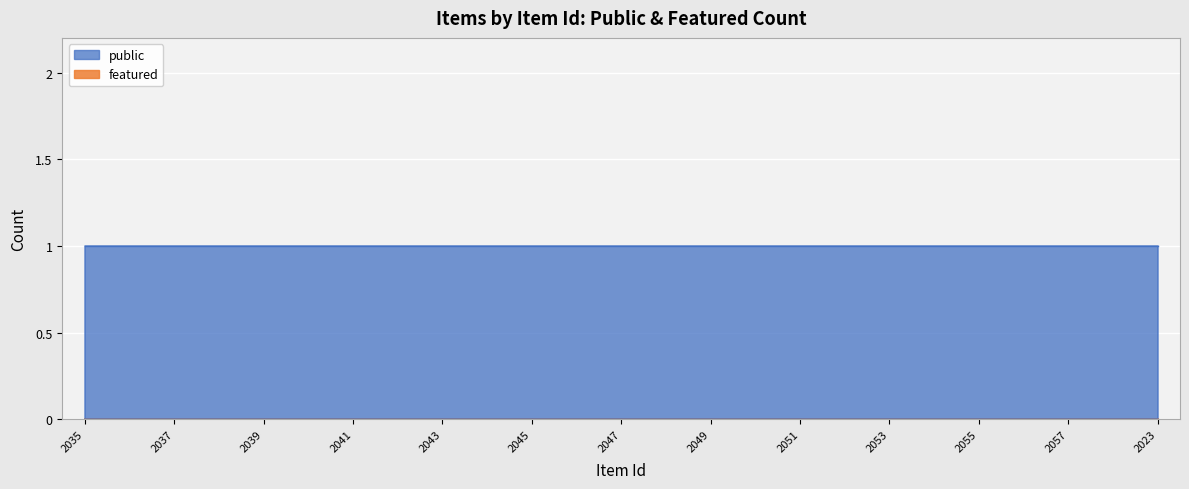

At which category does the chart reach its peak across all series?

2035